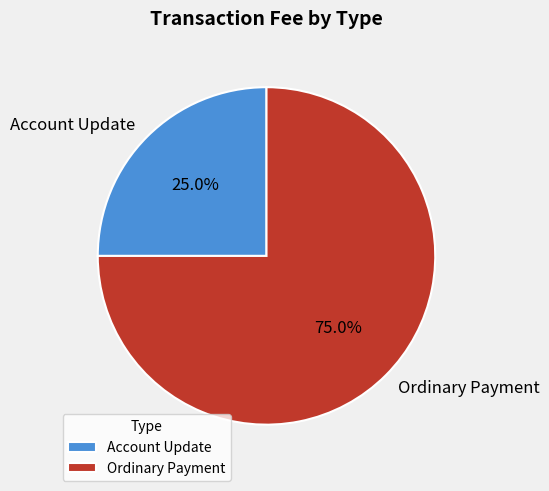

How many slices are in this pie chart?

2